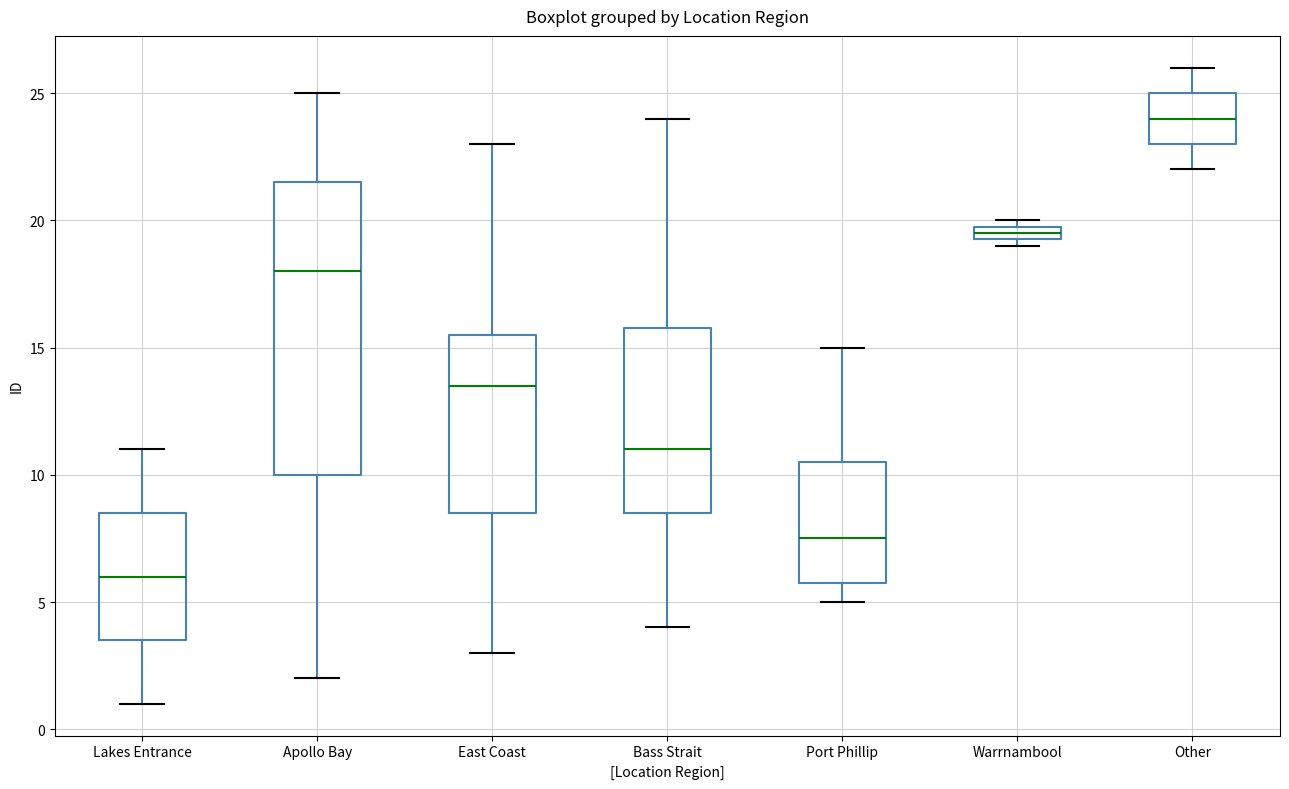

Where is the upper edge of the box for Bass Strait on the y-axis? The values are not printed on the chart, so give them approximately, as read against the axis.

16.0